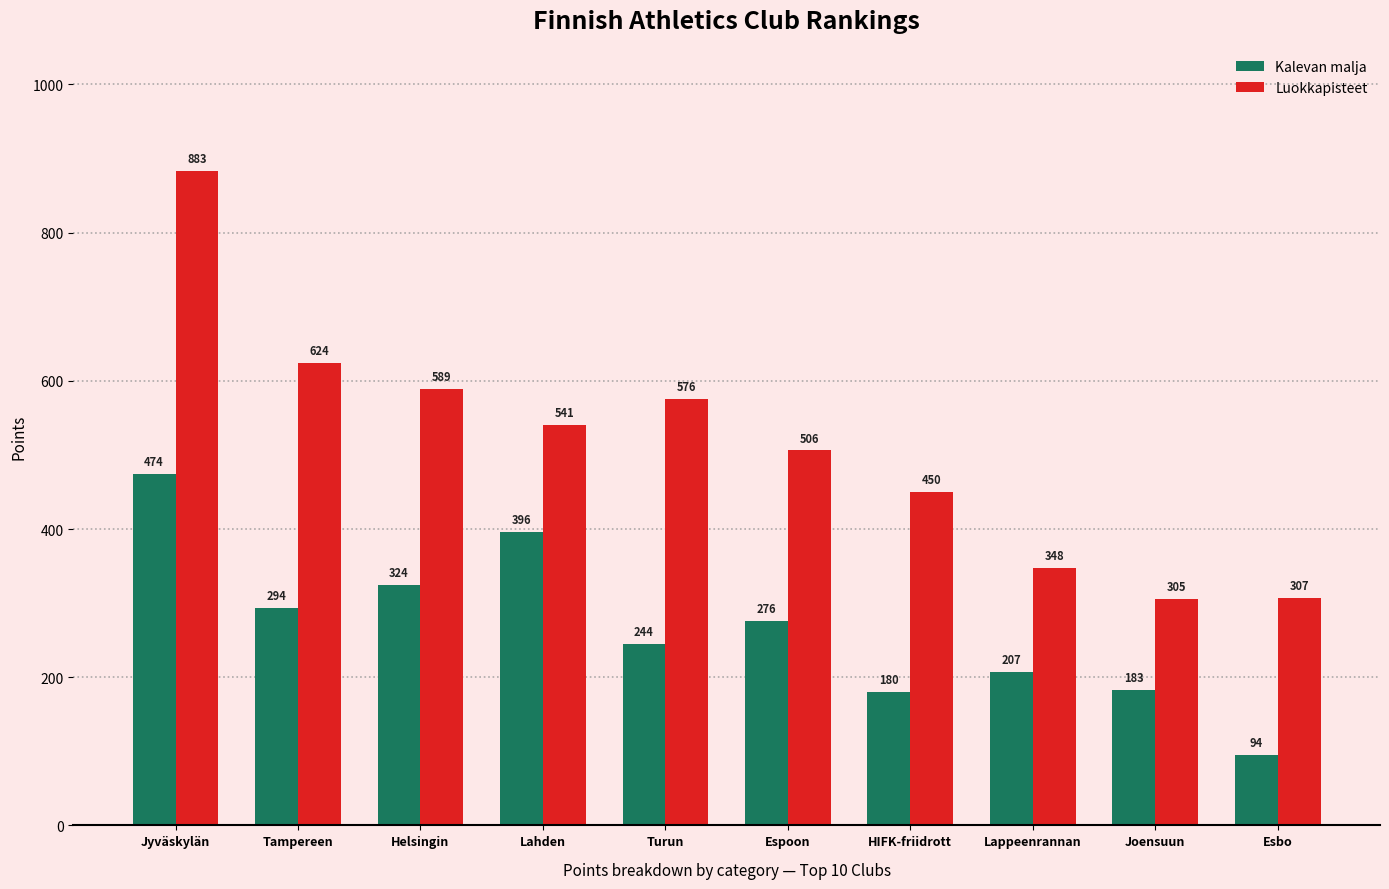

What is the difference between the highest and lowest values at Lahden?

145.0